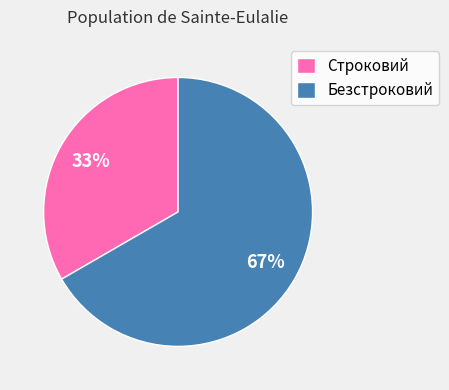

To the nearest percent, what is the combined percentage of Строковий and Безстроковий?

100%